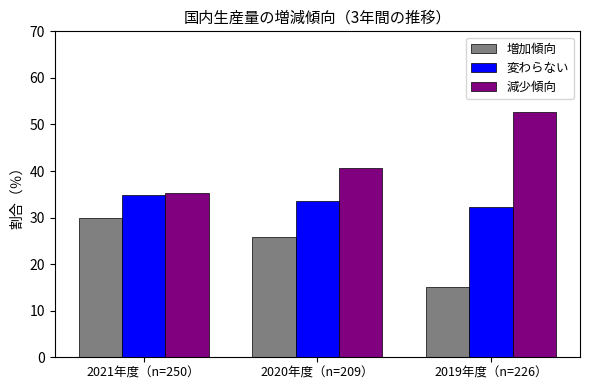

What is the spread (max minus min) of values at 2019年度（n=226）?

37.7